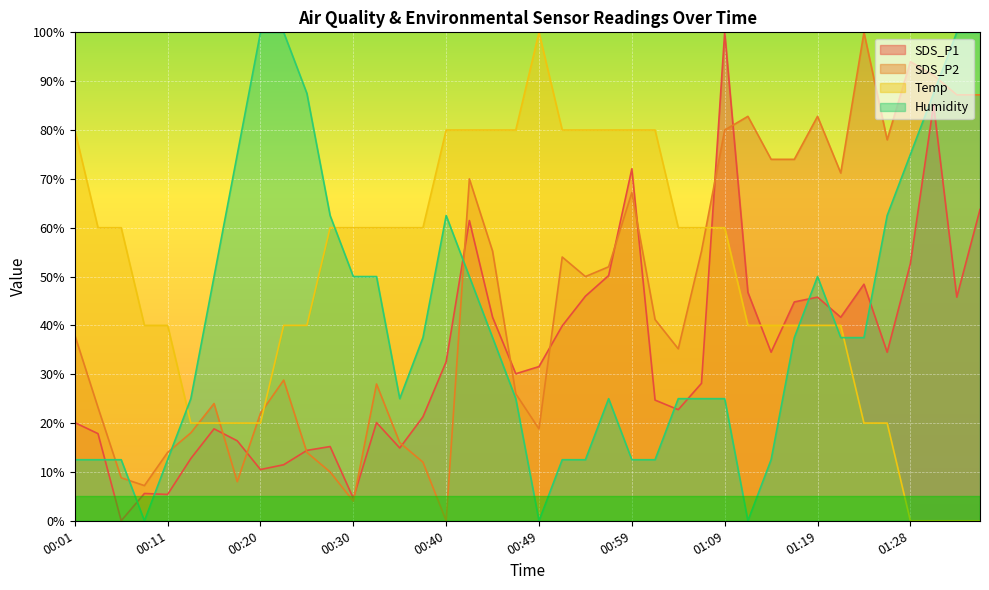

Which category has the highest value in the Humidity series?

00:20